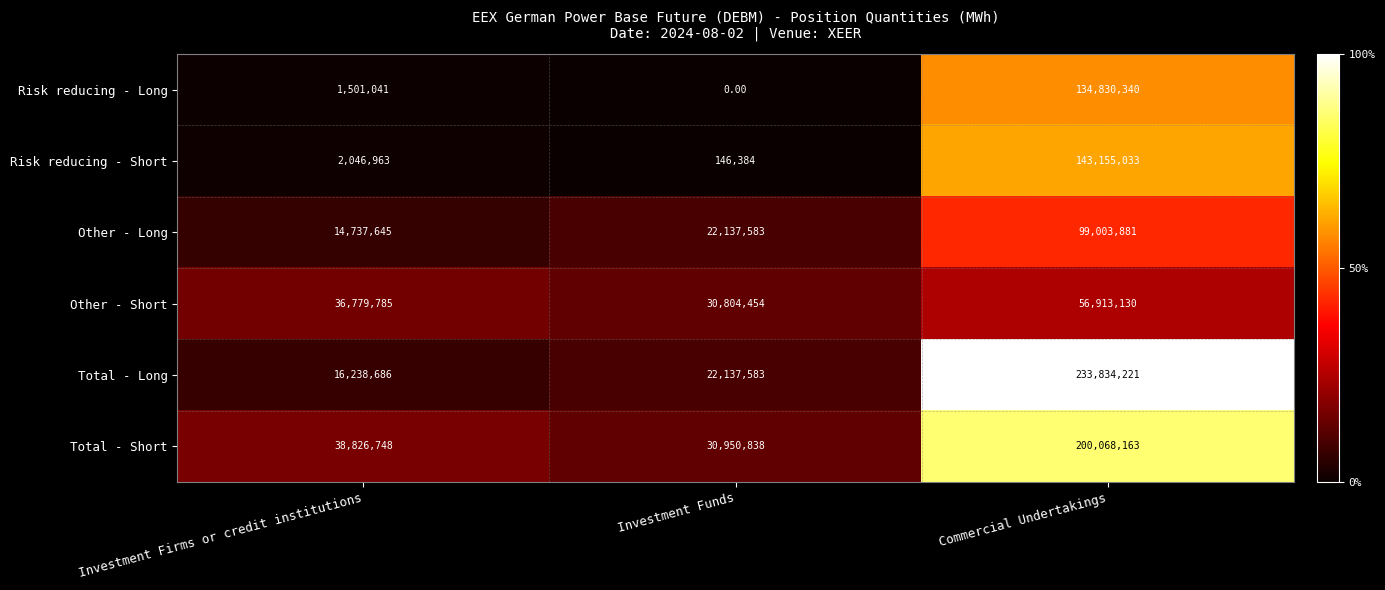

What is the spread (max minus min) of values at Commercial Undertakings?

176921091